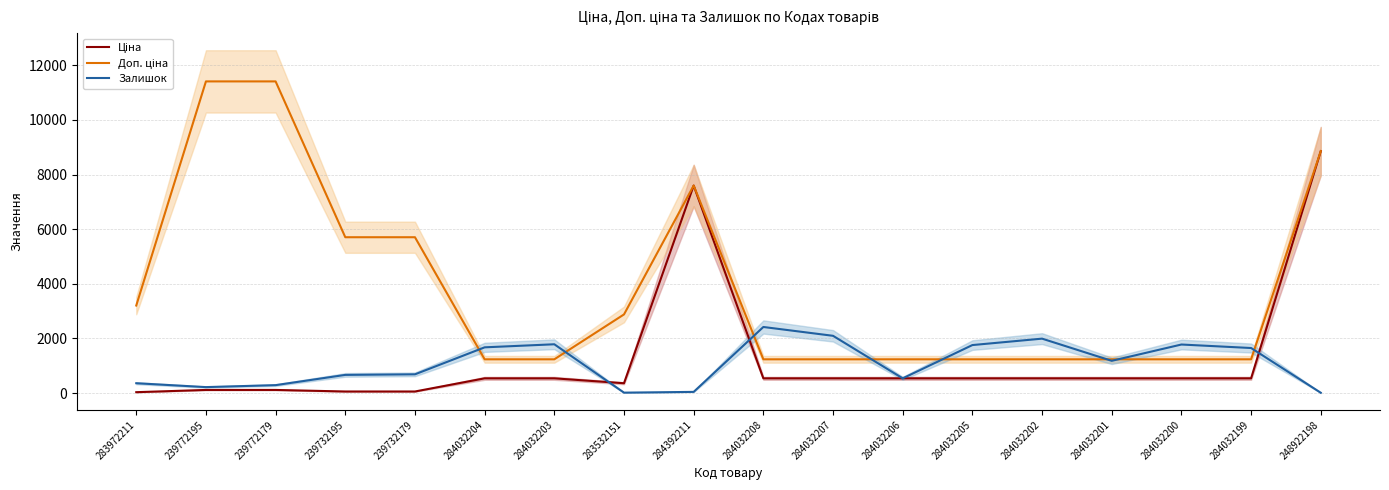

Is it true that Ціна equals 539.0 at 284032202?

True